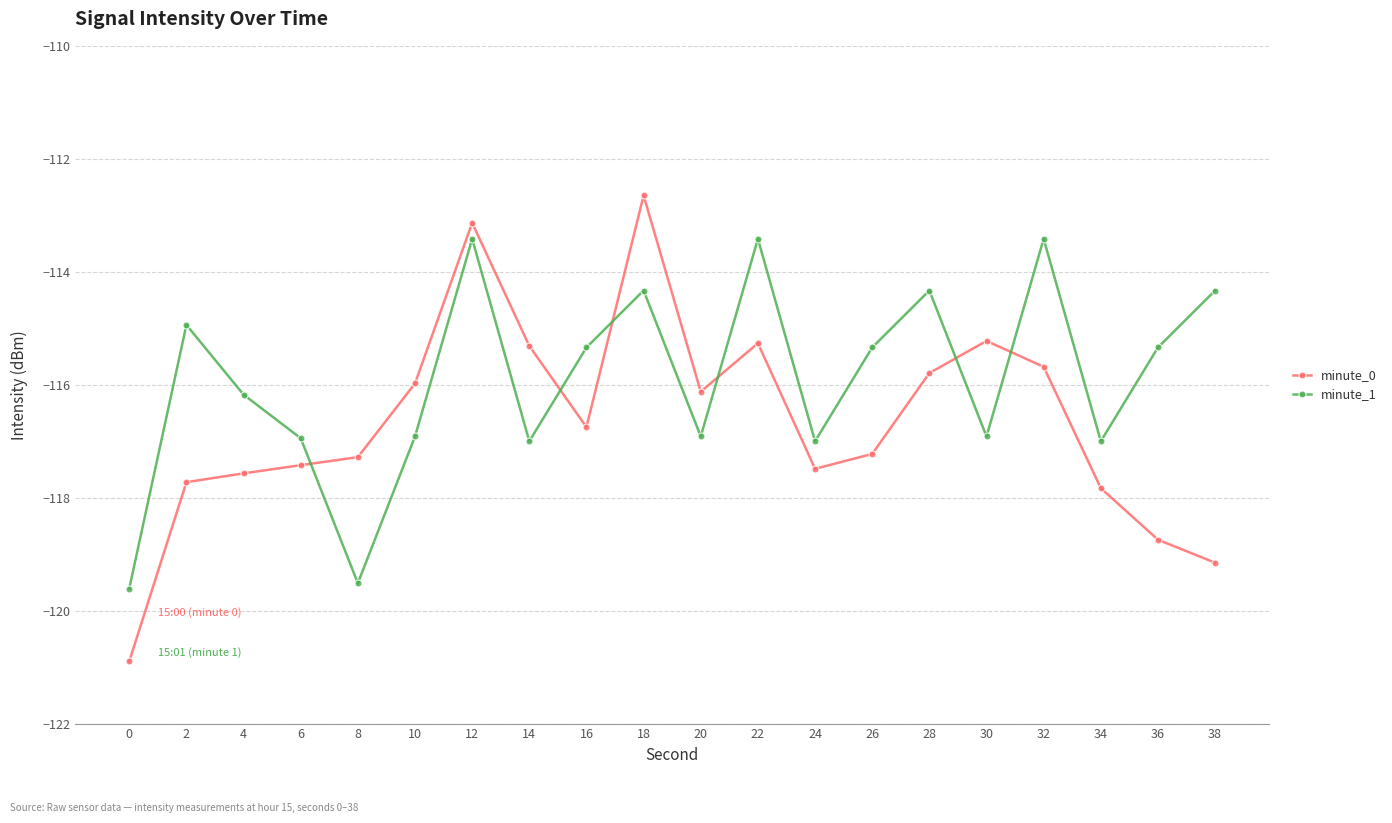

How many interior local valleys does the minute_1 series have?

6